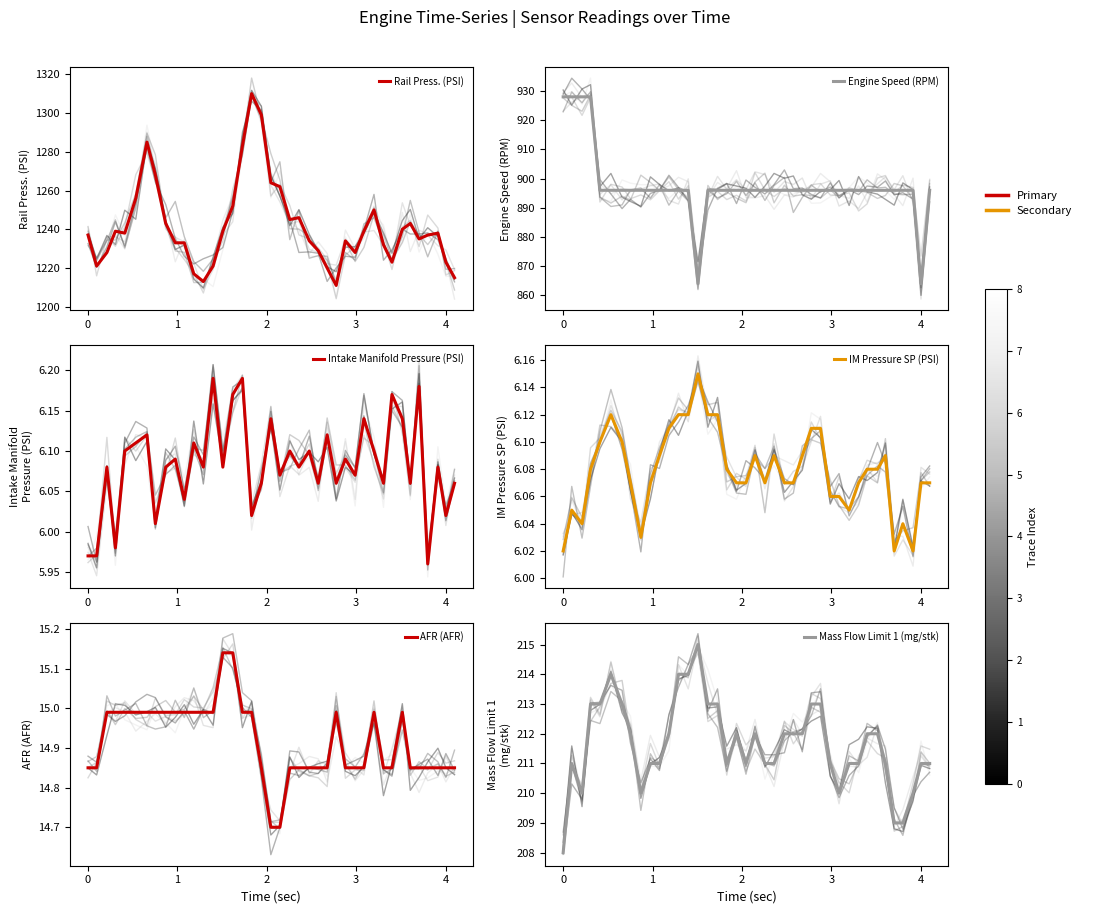

What are all the series names shown in the legend?

Rail Press. (PSI), Engine Speed (RPM), Intake Manifold Pressure (PSI), IM Pressure SP (PSI), AFR (AFR), Mass Flow Limit 1 (mg/stk)